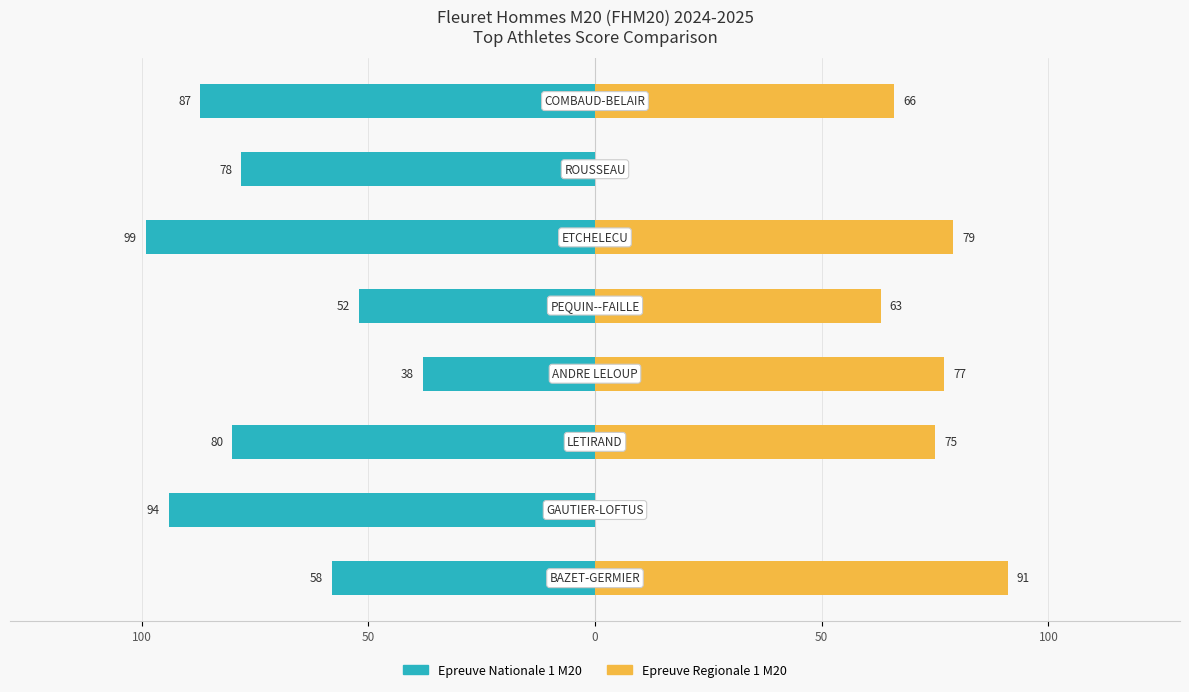

What is the maximum value for Epreuve Regionale 1 M20?

91